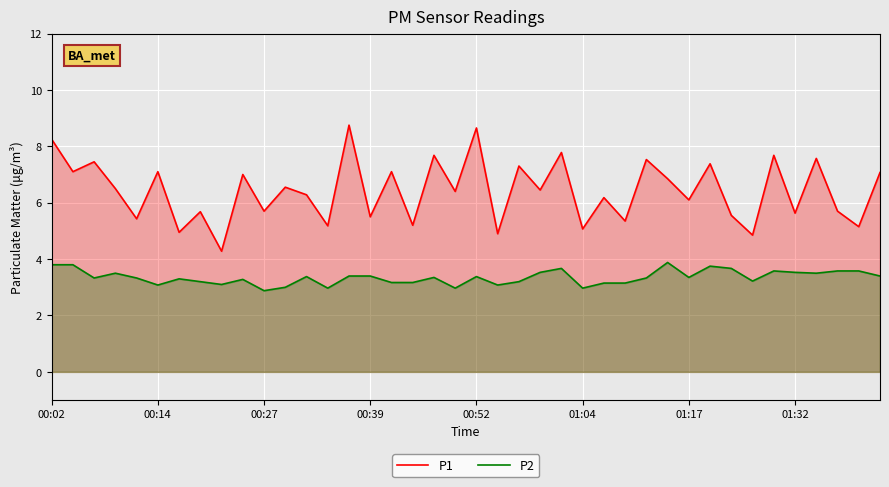

List the series in order of their peak value, highest first.

P1, P2